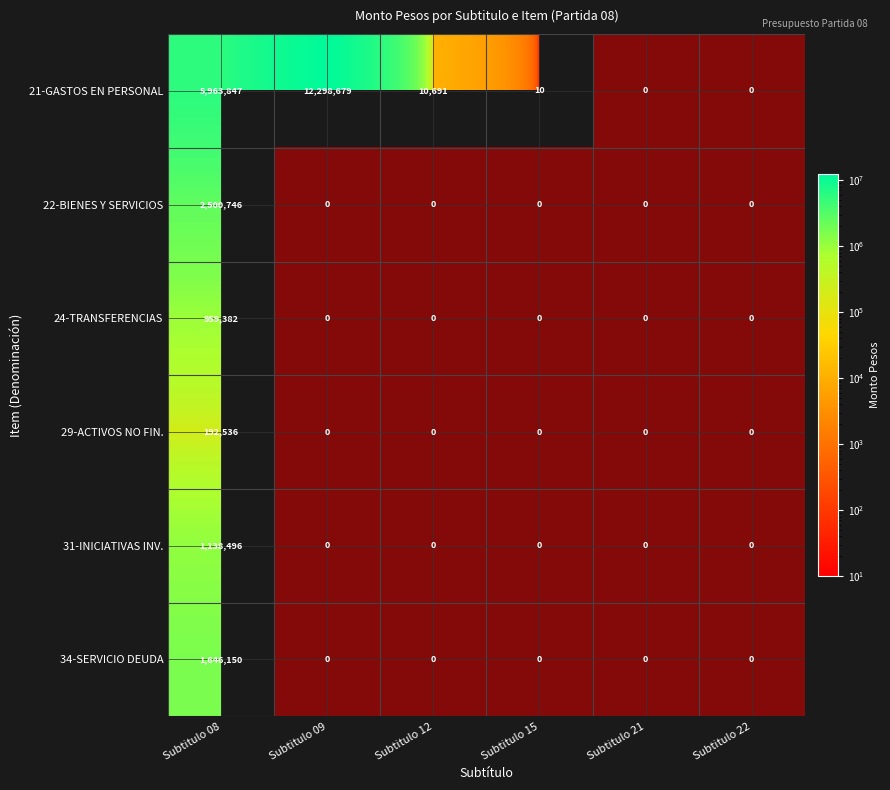

Which label corresponds to the smallest value in the chart?

Subtitulo 21